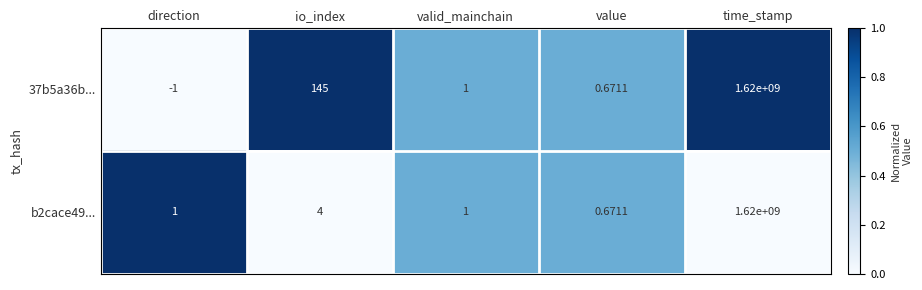

At which label does 37b5a36b... first exceed 1?

io_index